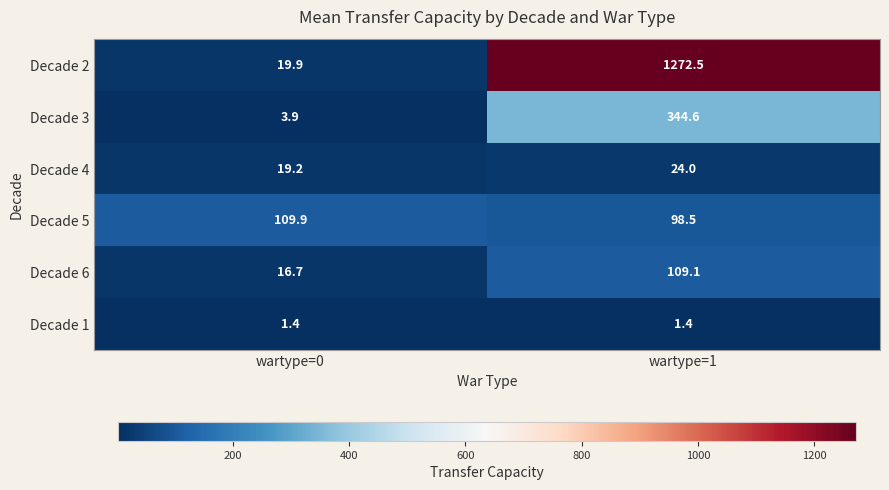

Is it true that Decade 6 equals 21.9 at wartype=0?

False